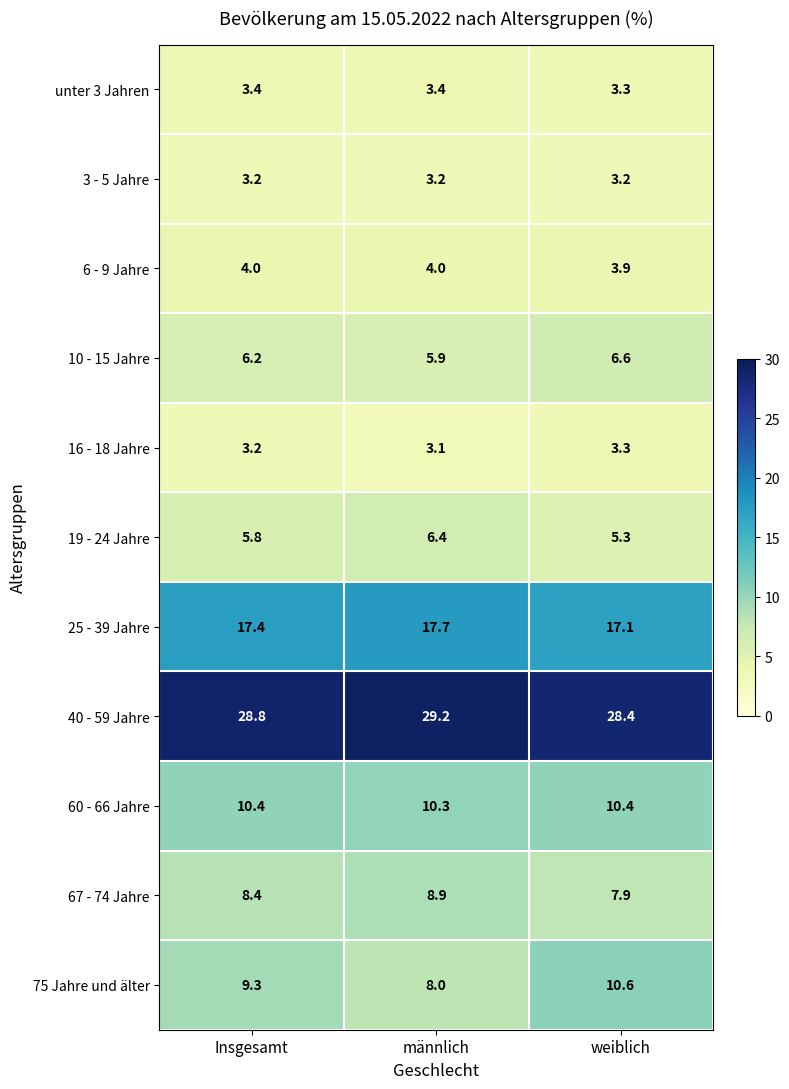

Which series has the widest spread of values?

75 Jahre und älter